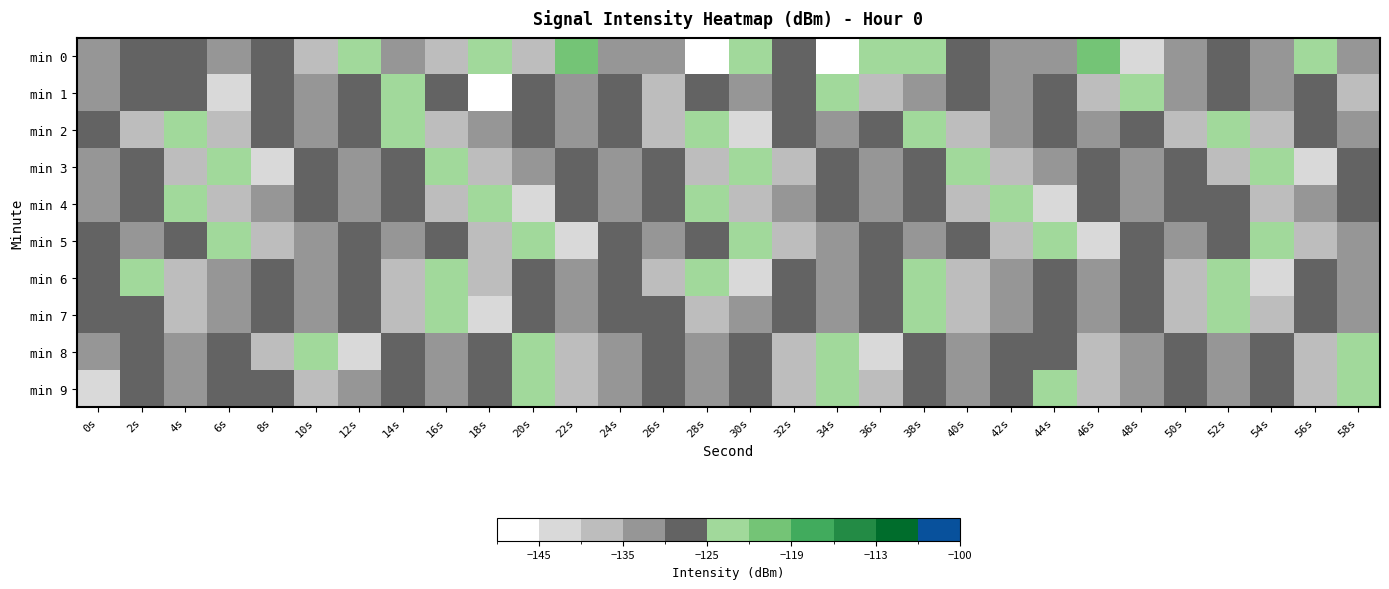

Which series has the largest range (max minus min)?

min 0